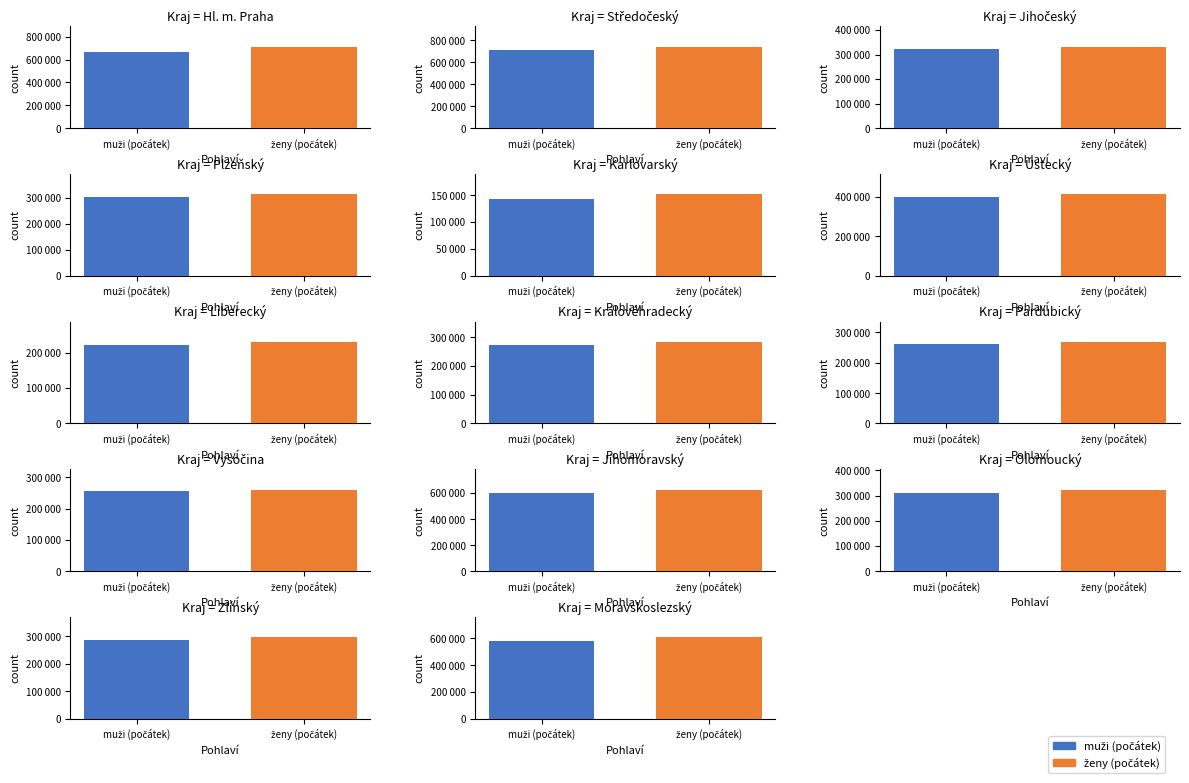

What is the sum of the ženy (počátek) values at Liberecký and Olomoucký?

553274